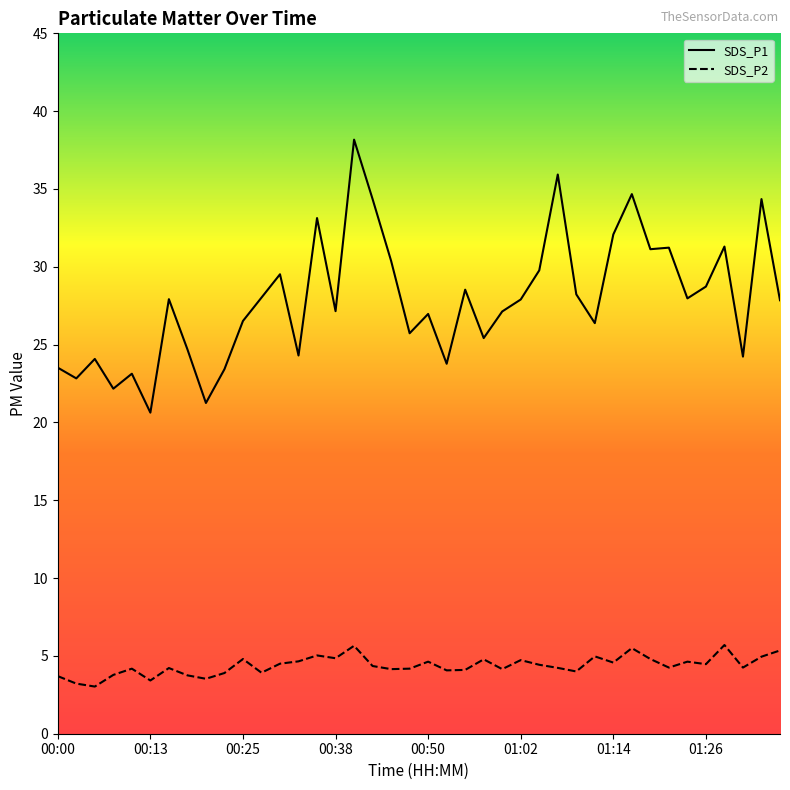

In SDS_P2, how many points are higher than both neighbors (excluding endpoints)?

12